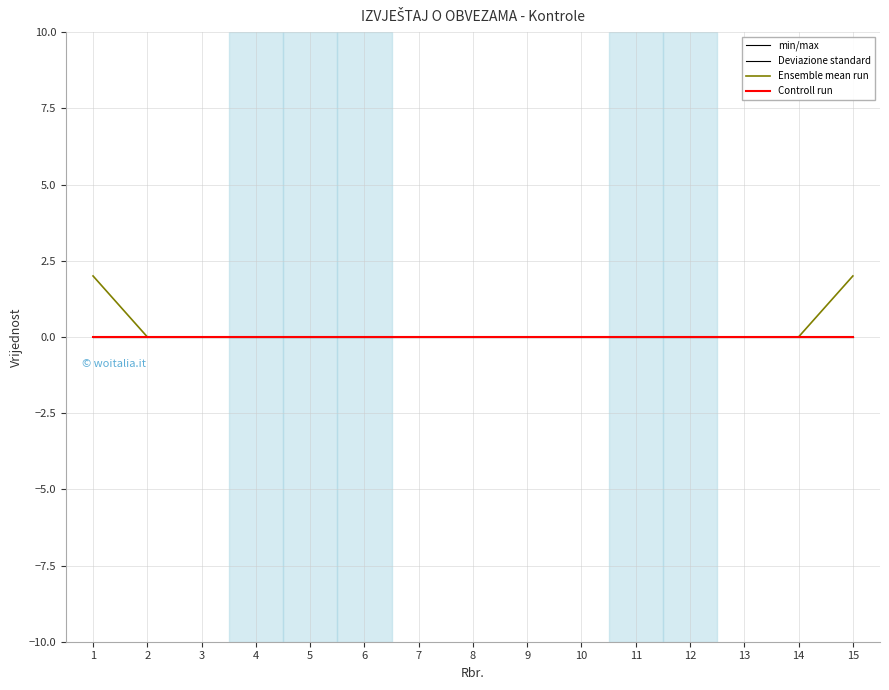

Is this an area chart (filled region under the line)?

No